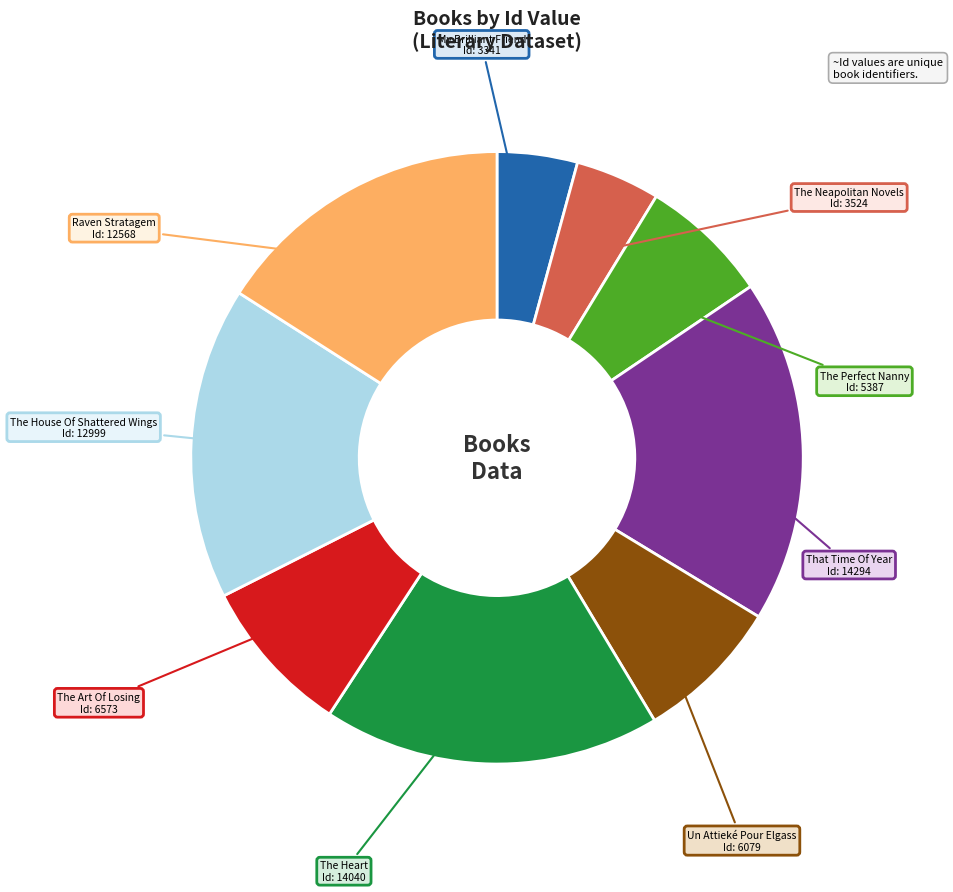

Does any single category account for the majority?

No